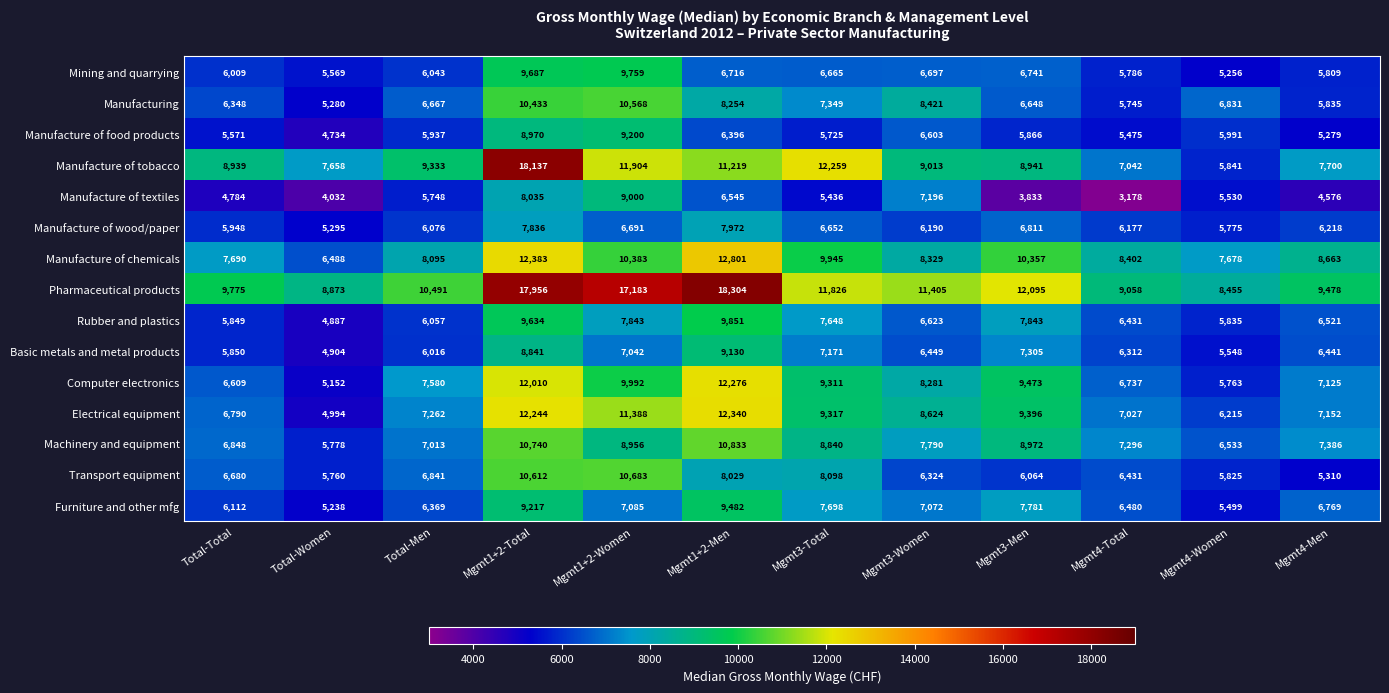

Which category has the highest value across all series?

Mgmt1+2-Men